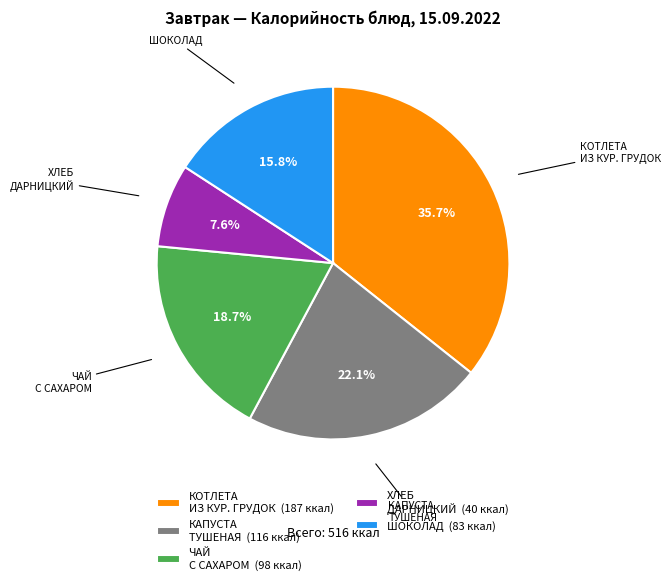

What is the ratio of the value at КОТЛЕТА ИЗ КУР. ГРУДОК (187 ккал) to the value at ХЛЕБ ДАРНИЦКИЙ (40 ккал)?

4.7